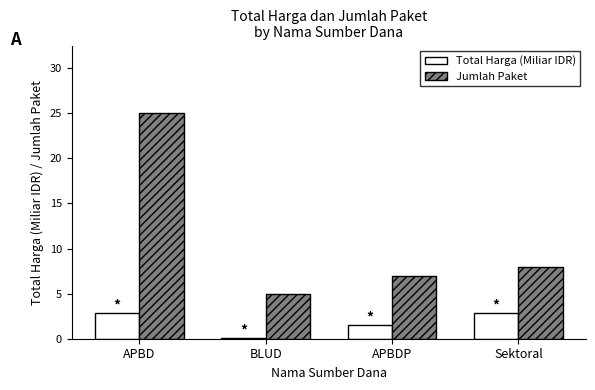

What is the difference between the highest and lowest values at APBD?

22.1